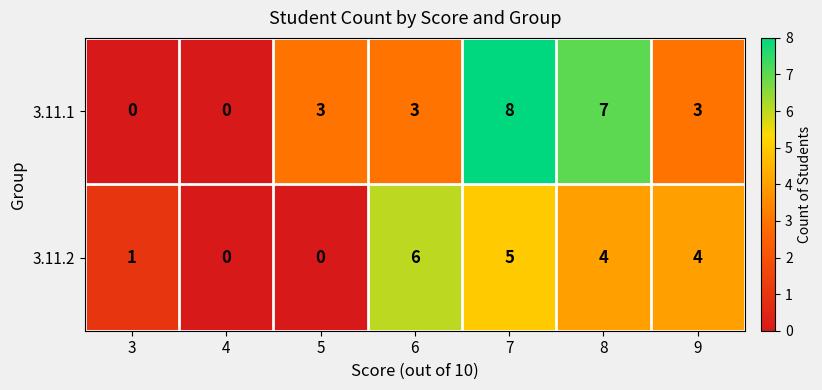

How many data points in 3.11.1 are less than 3?

2